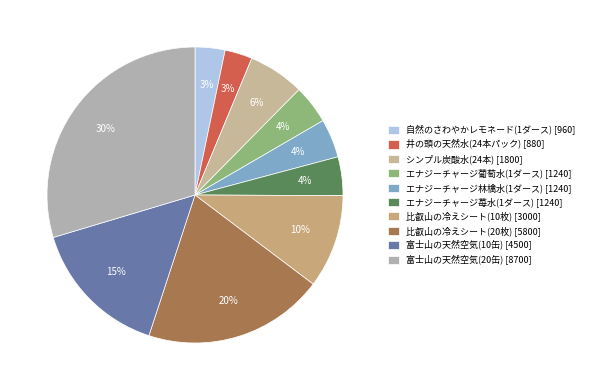

What is the change in value from シンプル炭酸水(24本) to エナジーチャージ苺水(1ダース)?

-560